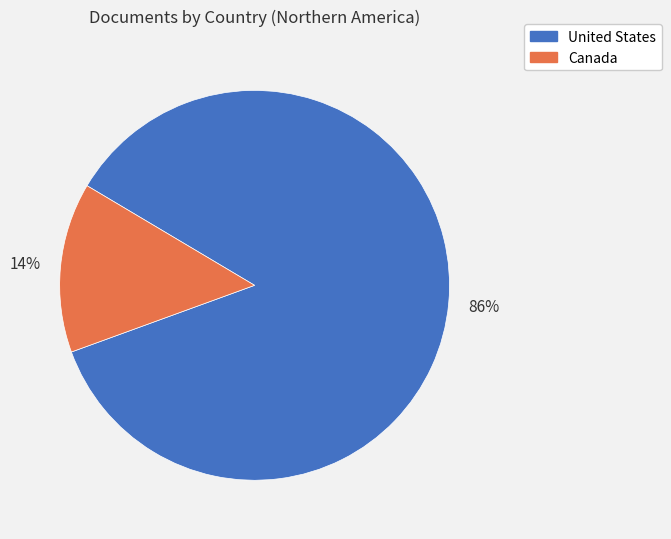

Count the number of slices in the pie.

2